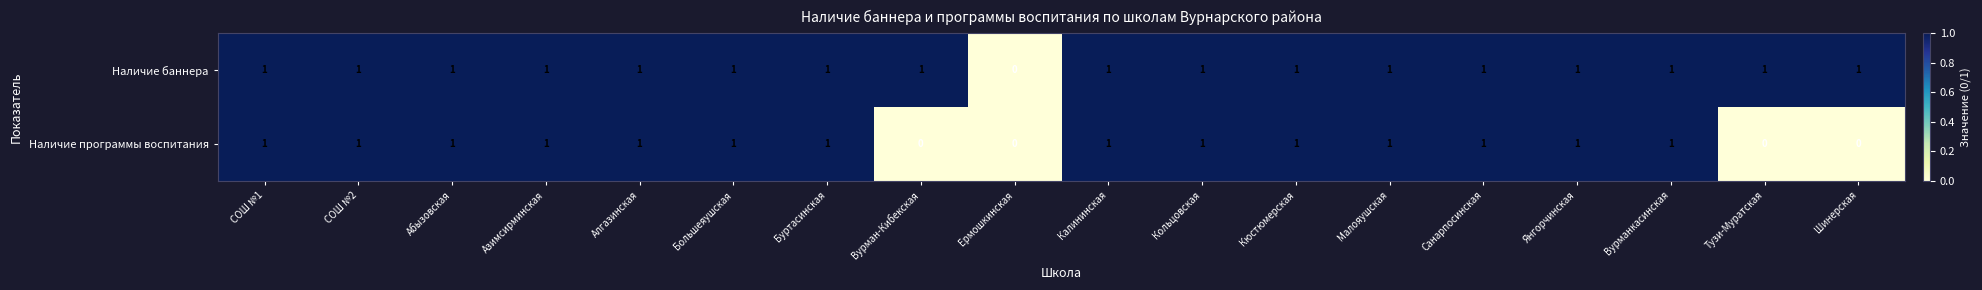

Count the number of data series in this chart.

2